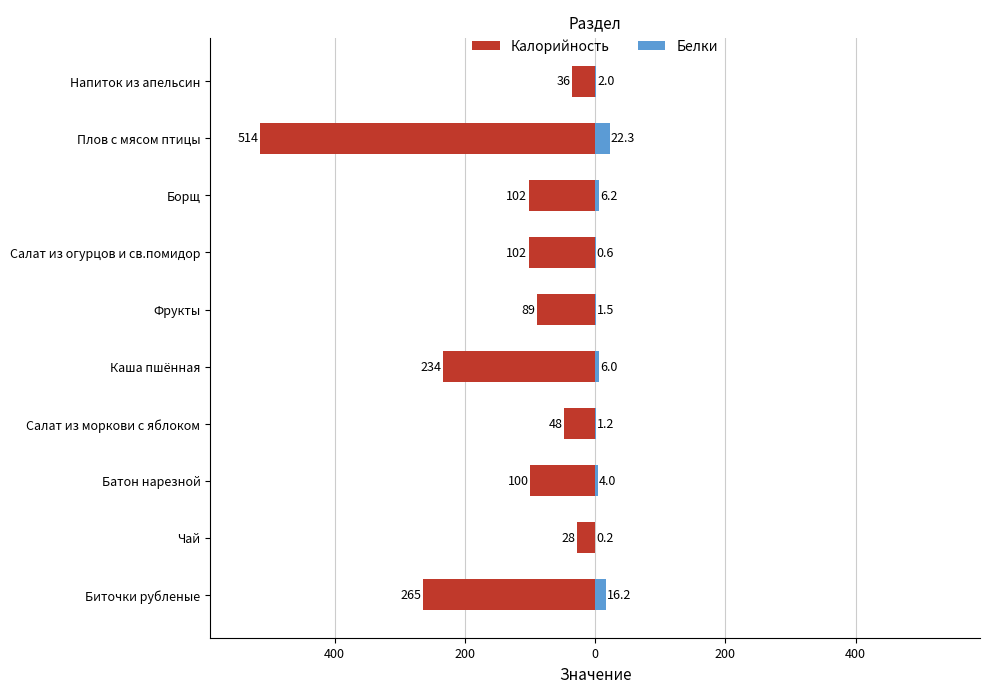

What is the average value of the Калорийность series?

-151.8